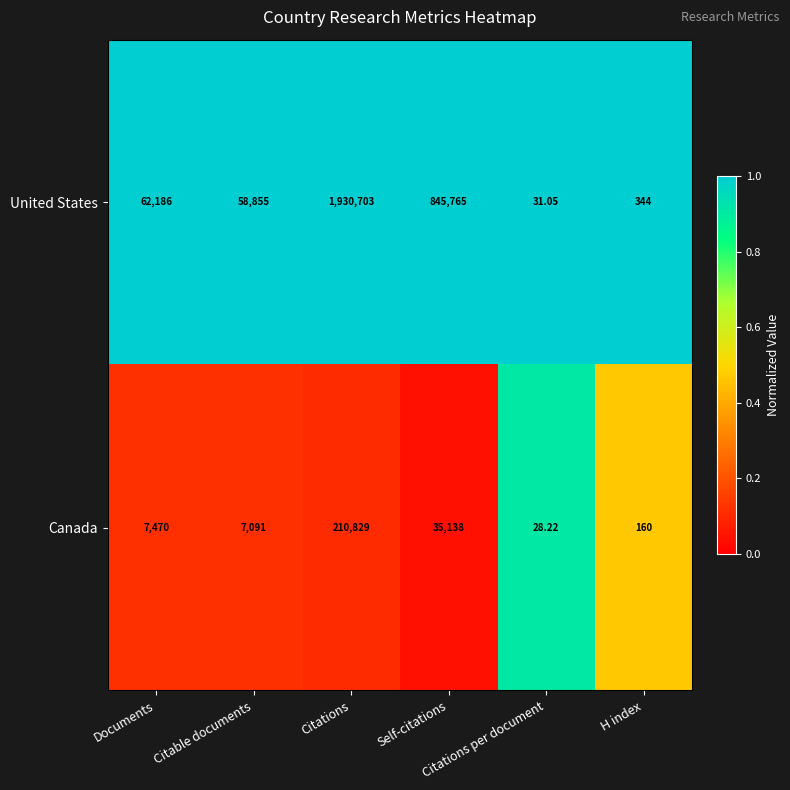

Rank the series by their maximum value, from highest to lowest.

United States, Canada